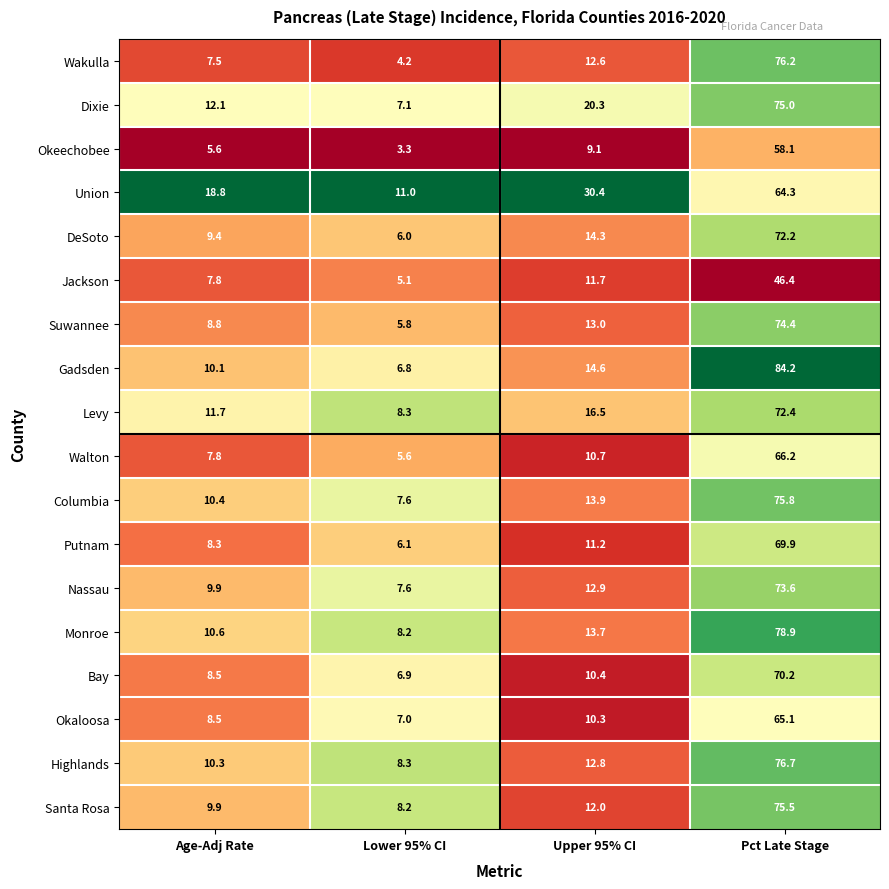

Where is Suwannee nearest to the value 40?

Upper 95% CI